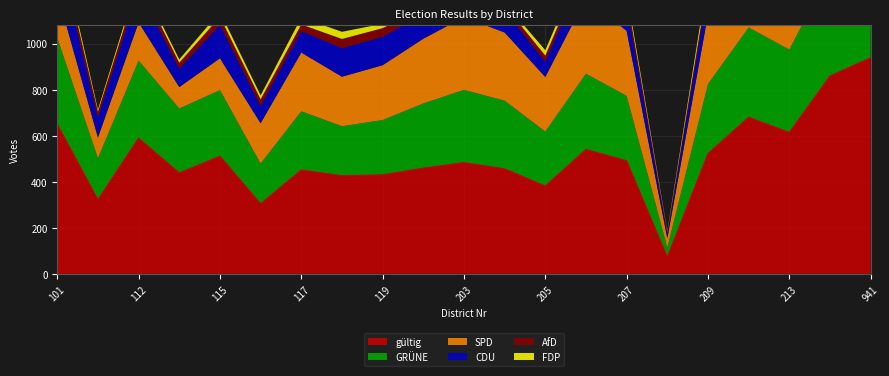

What is the sum of the GRÜNE values at 117 and 114?

535